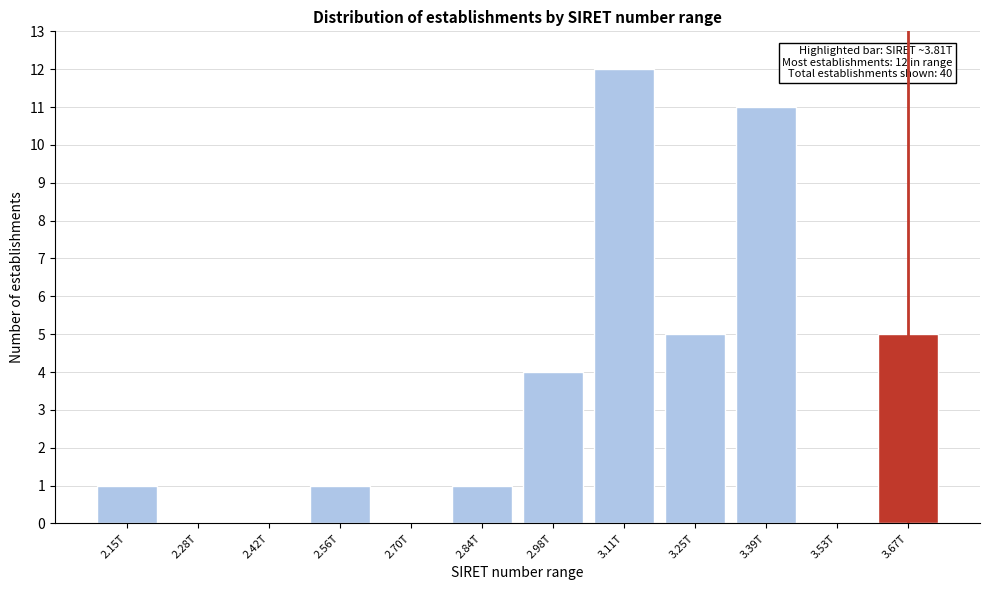

Reading left to right, transcribe all the data shown in this chart.

2.15T=1	2.28T=0	2.42T=0	2.56T=1	2.70T=0	2.84T=1	2.98T=4	3.11T=12	3.25T=5	3.39T=11	3.53T=0	3.67T=5